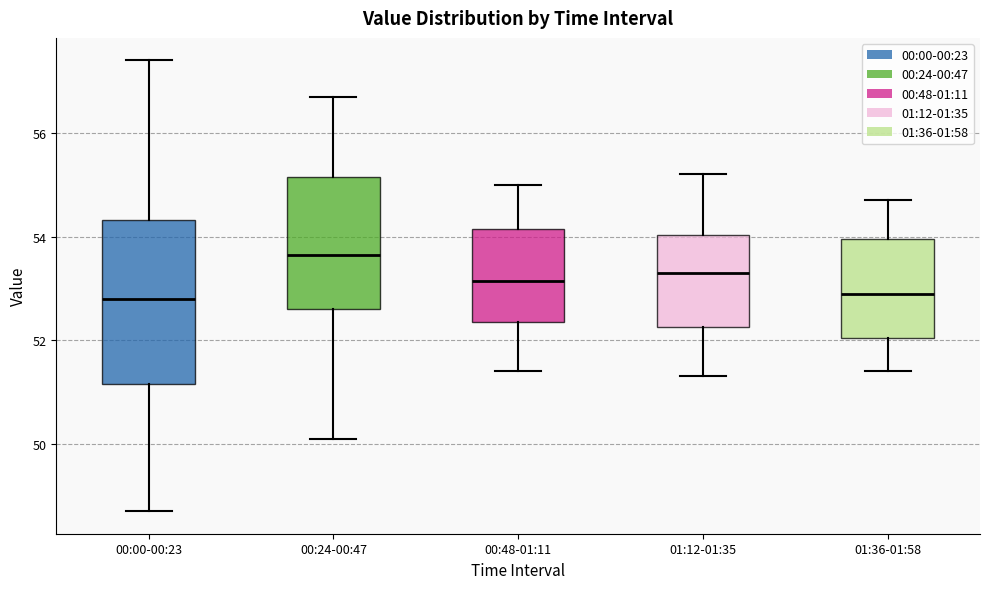

Reading left to right, read every box against the y-axis: the position of its median line, the range the box covers, and the ends of its whiskers. The values are not printed on the chart, so give them approximately, as read against the axis.

00:00-00:23: median 52.8, box 51.2 to 54.4, whiskers 48.8 to 57.4
00:24-00:47: median 53.6, box 52.6 to 55.2, whiskers 50.2 to 56.8
00:48-01:11: median 53.2, box 52.4 to 54.2, whiskers 51.4 to 55.0
01:12-01:35: median 53.4, box 52.2 to 54.0, whiskers 51.4 to 55.2
01:36-01:58: median 53.0, box 52.0 to 54.0, whiskers 51.4 to 54.8